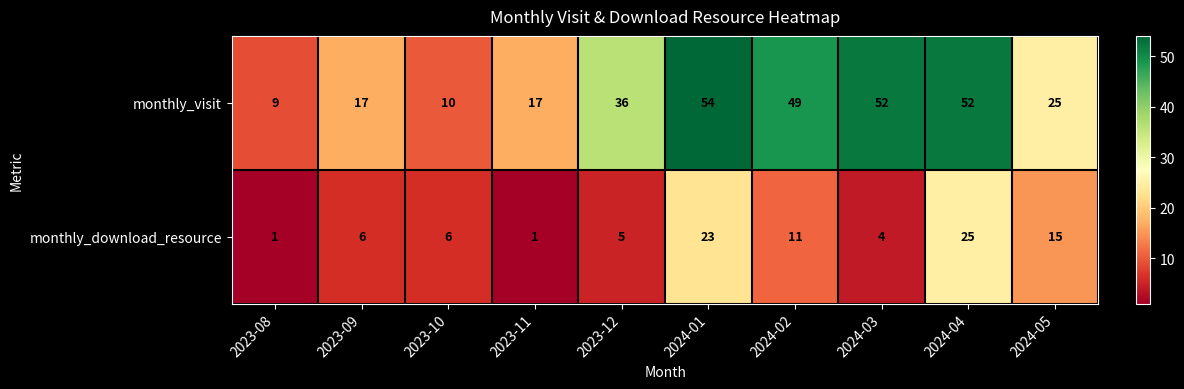

The monthly_download_resource series shows 5 at 2023-12. True or false?

True